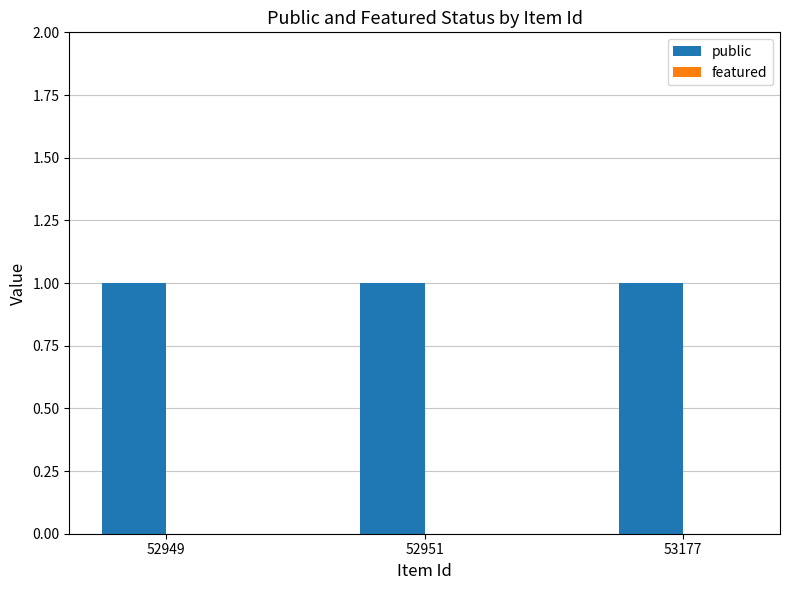

What is the total value across all series at 52951?

1